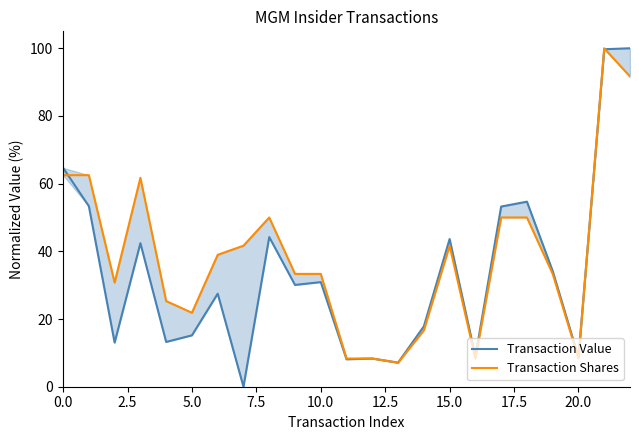

True or false: Transaction Value and Transaction Shares cross at least once.

True